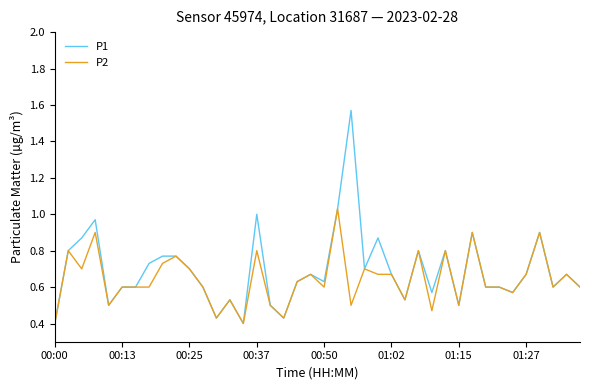

List the series in order of their peak value, highest first.

P1, P2